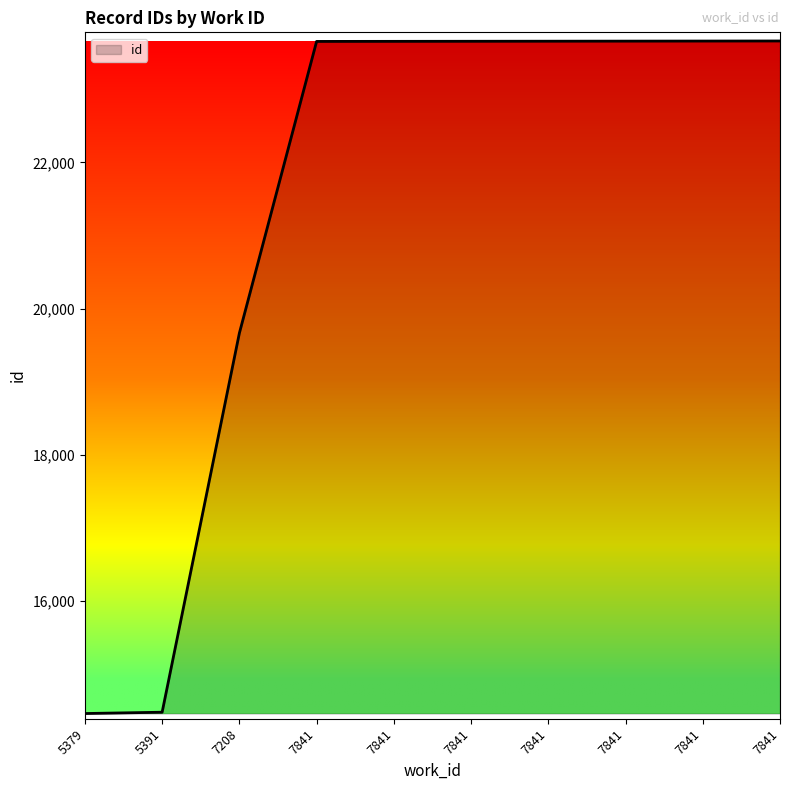

Rank the categories by value from lowest to highest.

5379, 5391, 7208, 7841, 7841, 7841, 7841, 7841, 7841, 7841